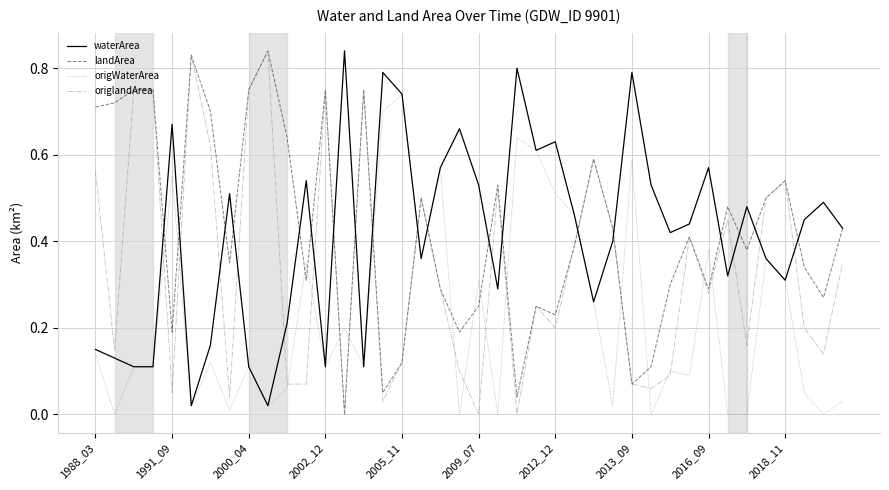

After their last crossing, which series has the higher values: origWaterArea or landArea?

landArea